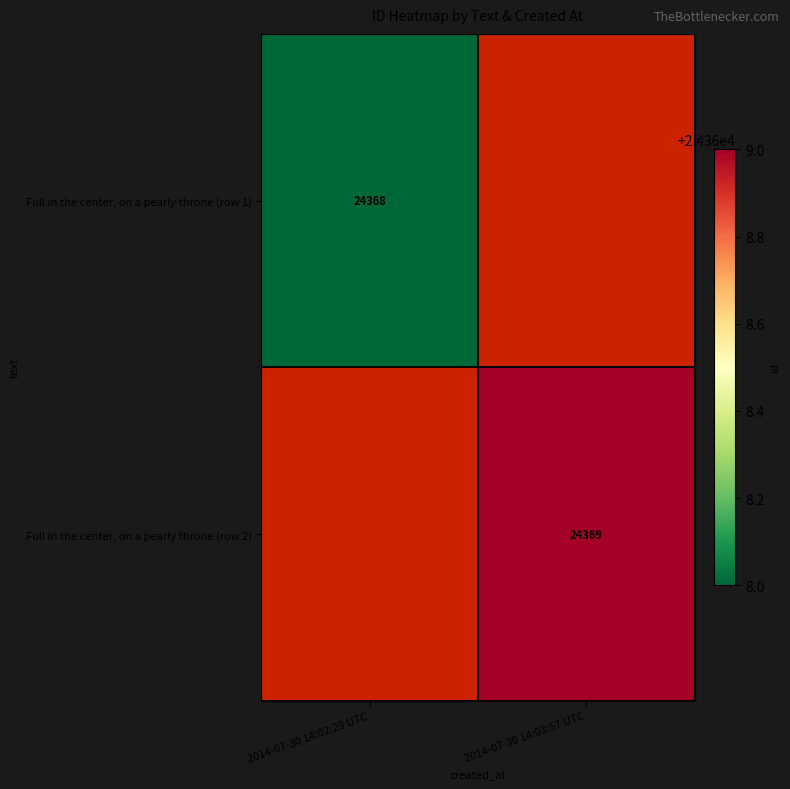

Is the value of Full in the center, on a pearly throne (row 2) at 2014-07-30 14:03:57 UTC greater than the value of Full in the center, on a pearly throne (row 1) at 2014-07-30 14:02:29 UTC?

Yes